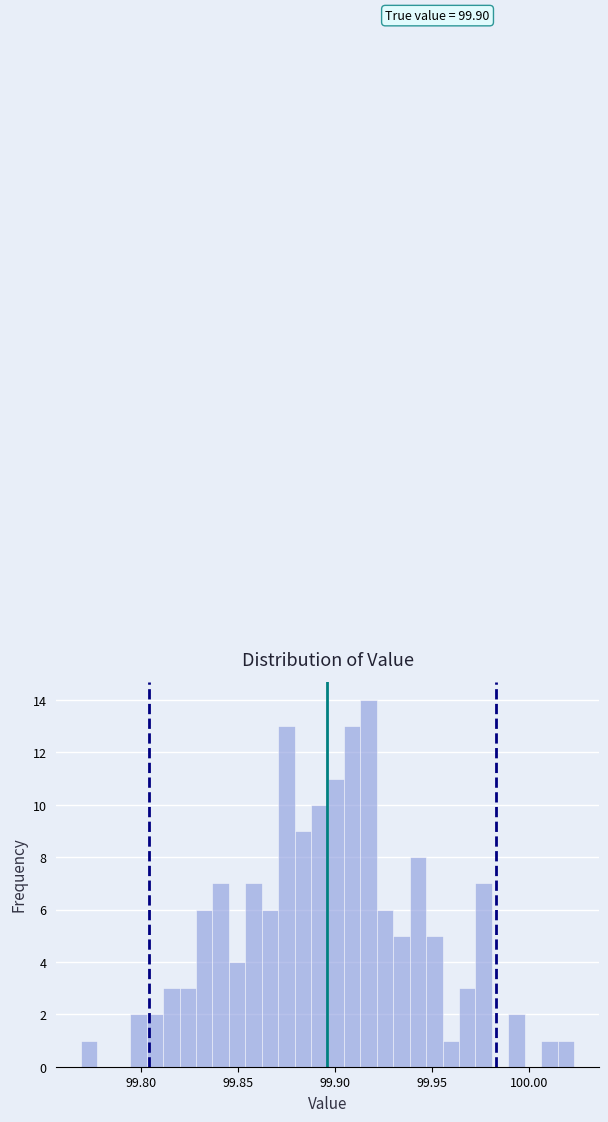

Read against the x-axis, roughly where is the centre of the tallest bar?

99.915